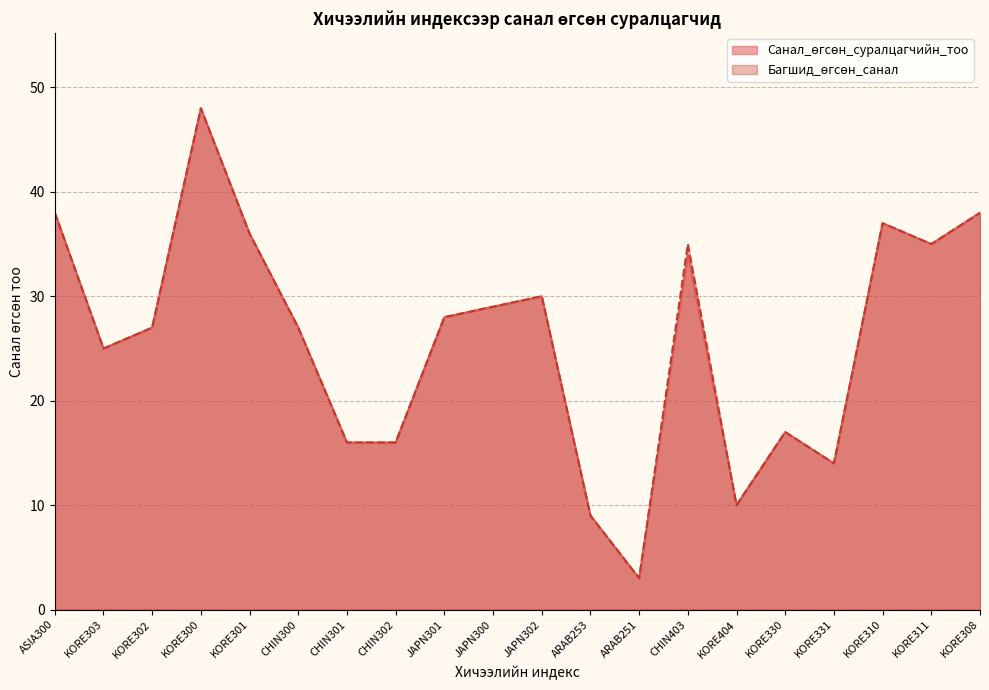

Reading left to right, list all the values displayed in this chart.

Санал_өгсөн_суралцагчийн_тоо: 38	25	27	48	36	27	16	16	28	29	30	9	3	34	10	17	14	37	35	38
Багшид_өгсөн_санал: 38	25	27	48	36	27	16	16	28	29	30	9	3	35	10	17	14	37	35	38